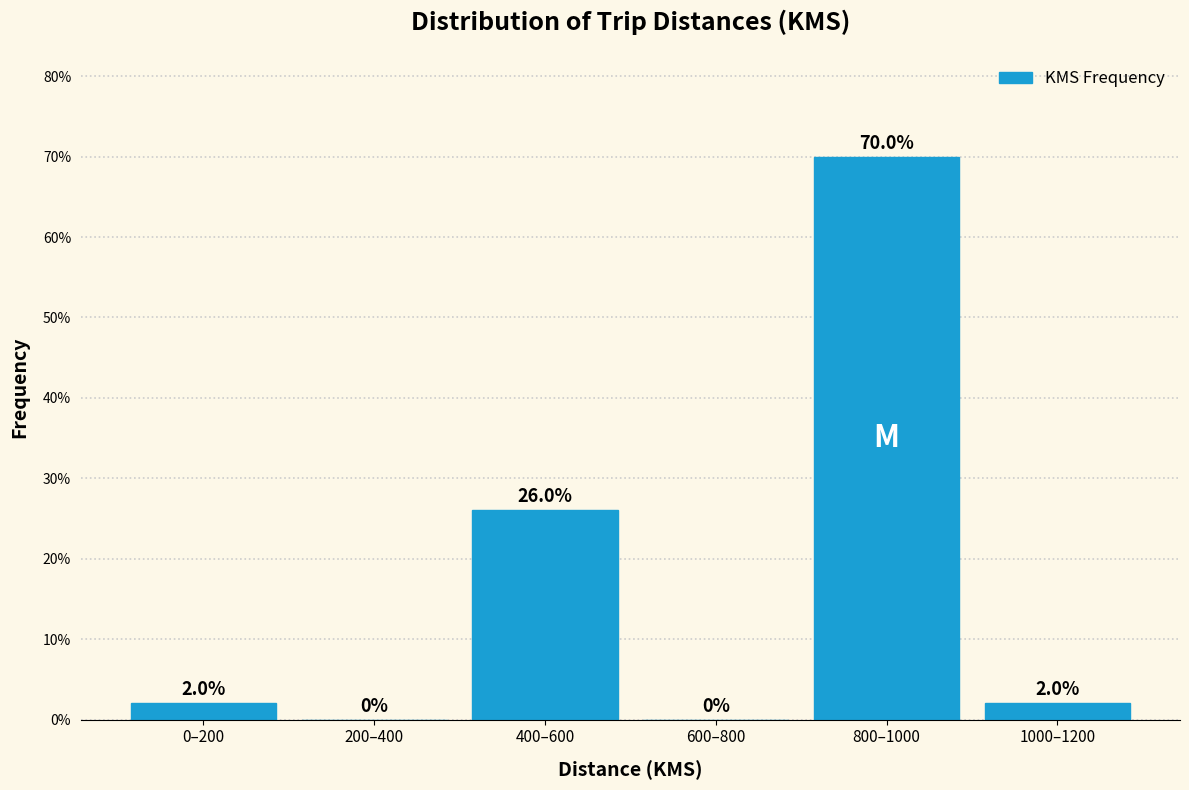

Reading left to right, extract all data points from this chart.

0–200=2	200–400=0	400–600=26	600–800=0	800–1000=70	1000–1200=2